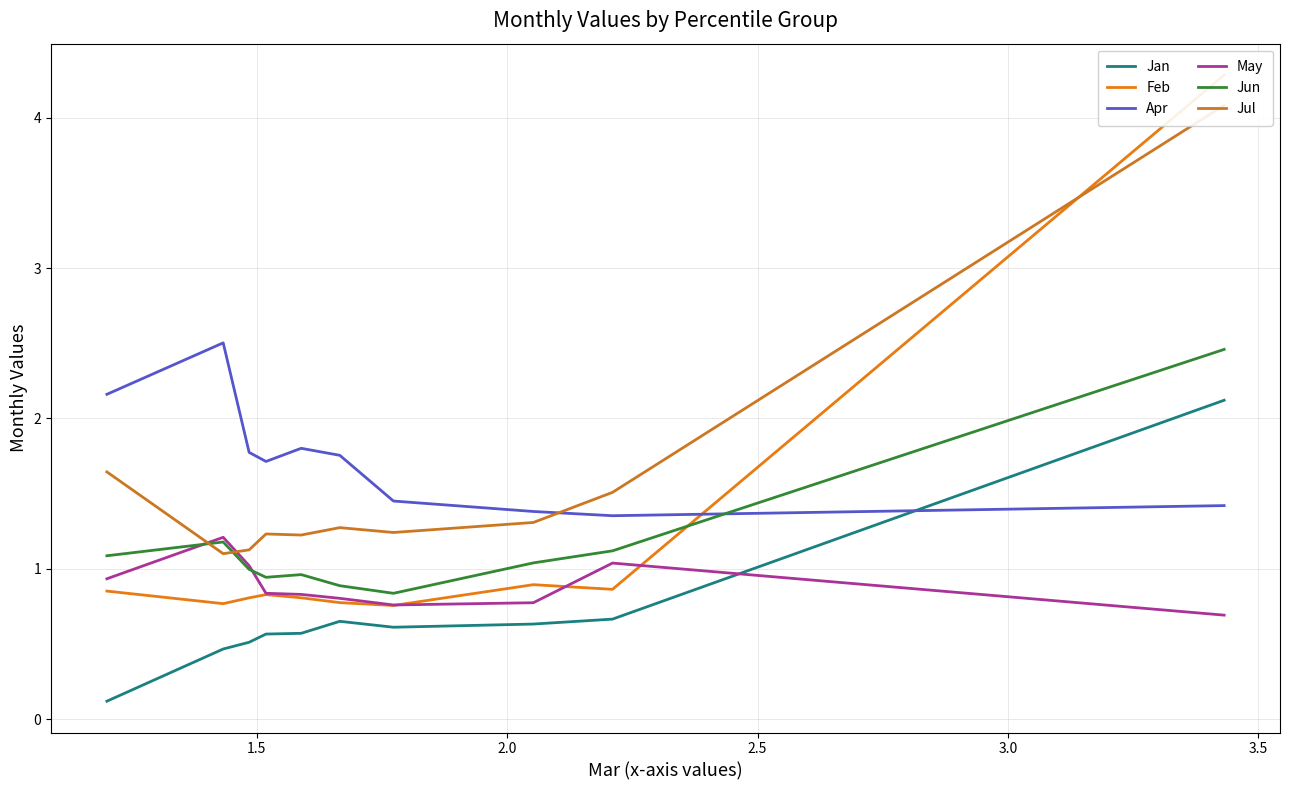

How many lines are shown in the chart?

6